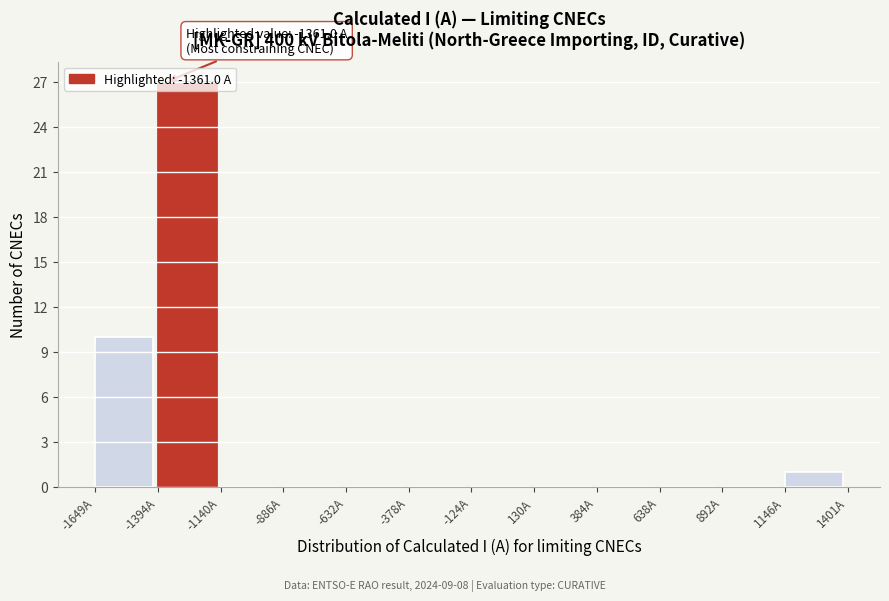

Which range on the x-axis has the tallest bar?

-1400 to -1150